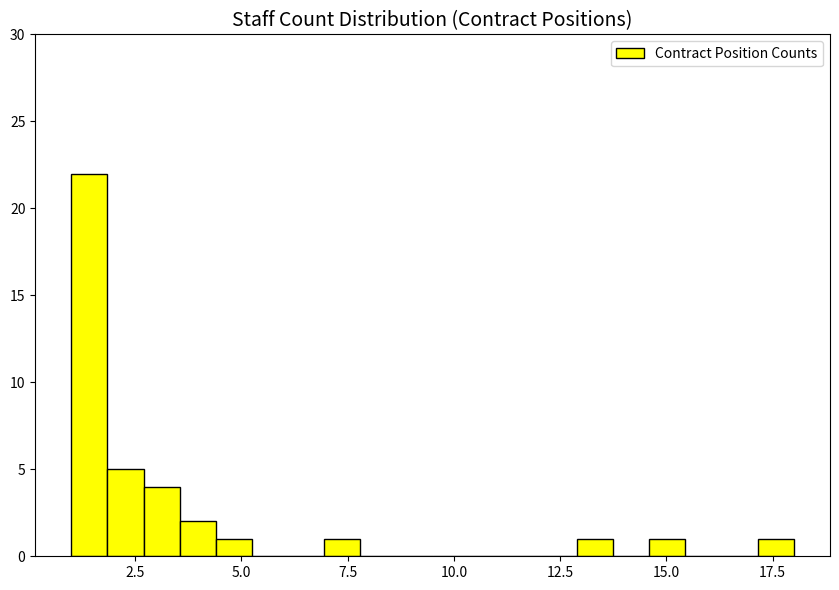

Read against the x-axis, roughly where is the centre of the tallest bar?

1.5